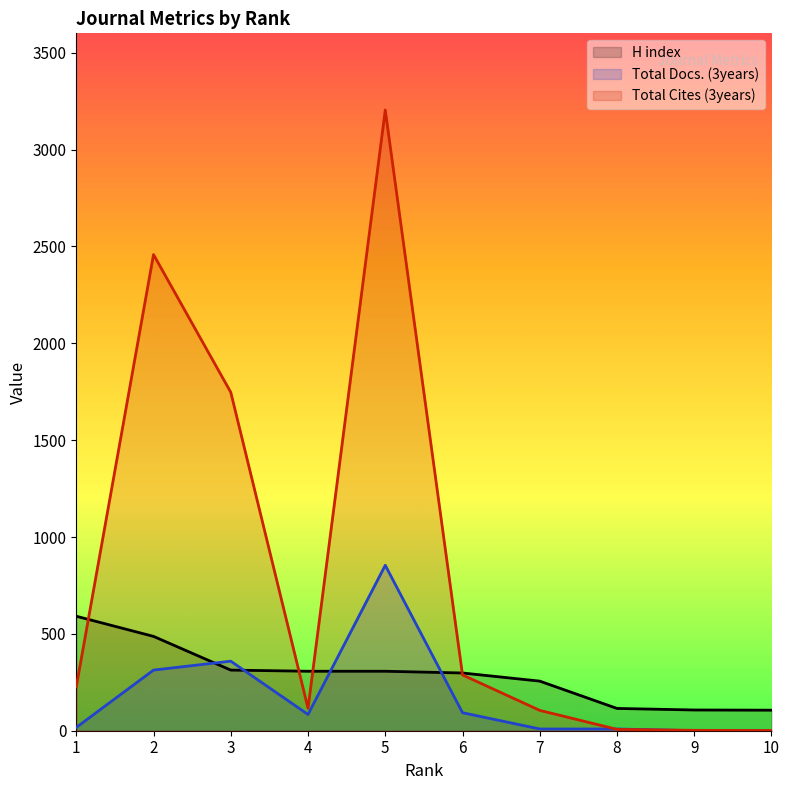

Where does the Total Cites (3years) series first go above 227?

2